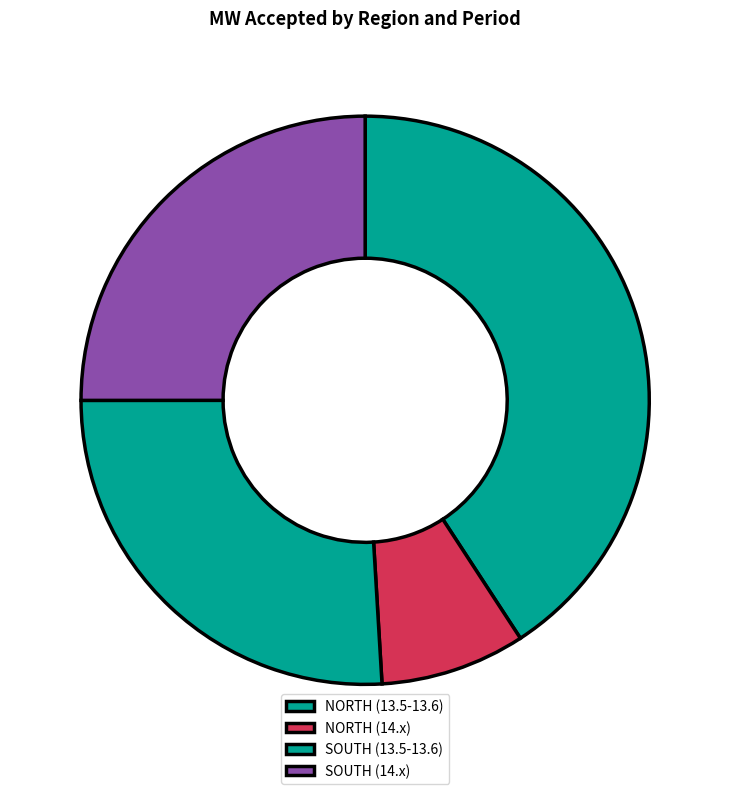

How many segments does this pie chart have?

4